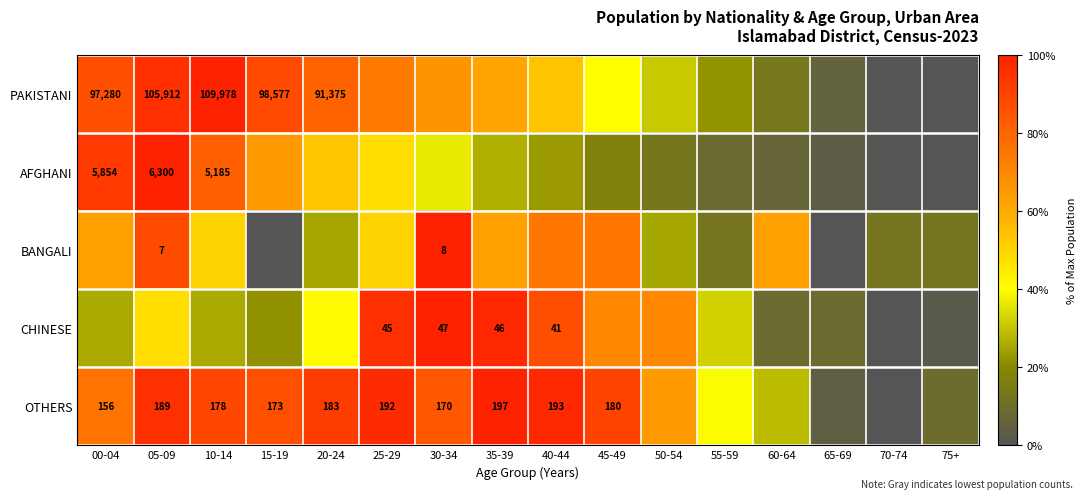

The PAKISTANI series shows 0.7 at 25-29. True or false?

True